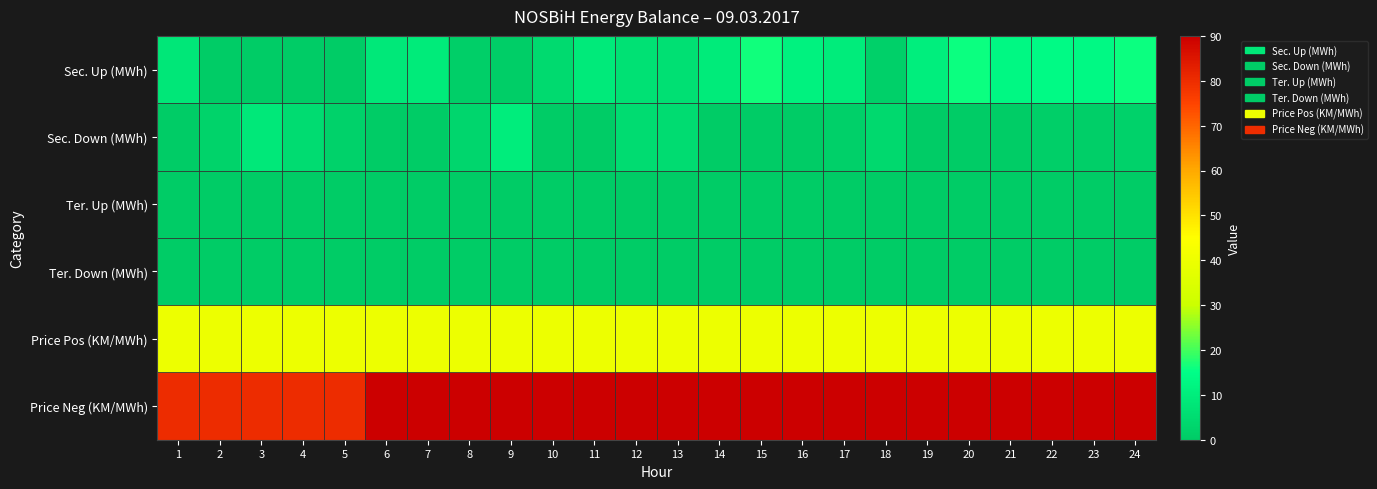

What is the difference between the highest and lowest values at 22?

90.0